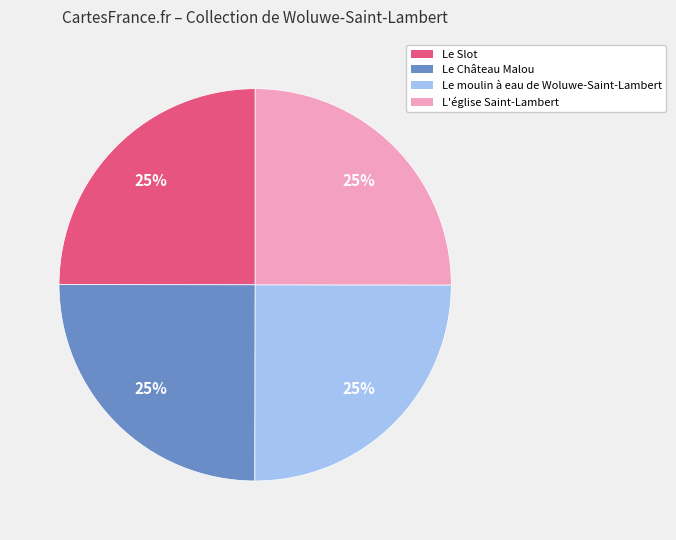

To the nearest percent, what is the average slice percentage?

25%